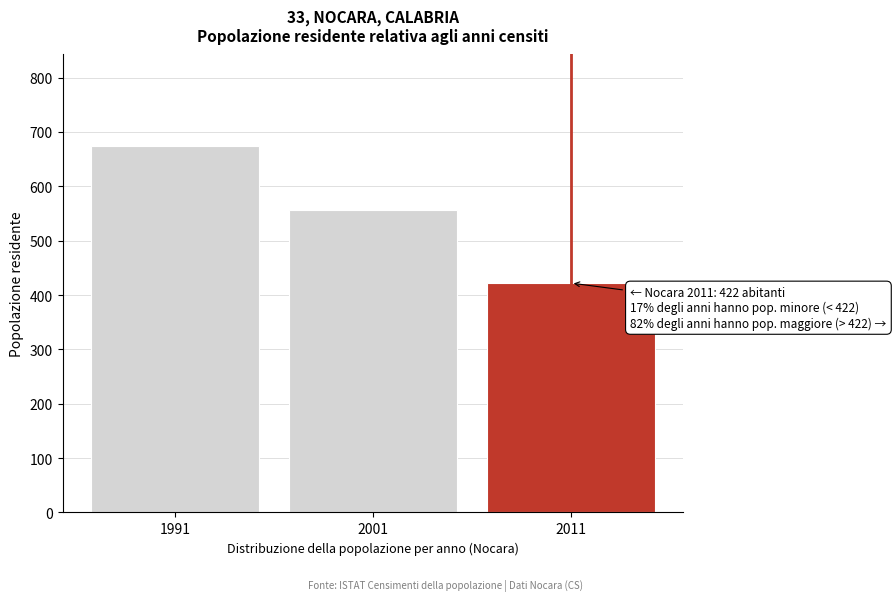

Reading left to right, what are all the values shown in this chart?

1991=674	2001=556	2011=422